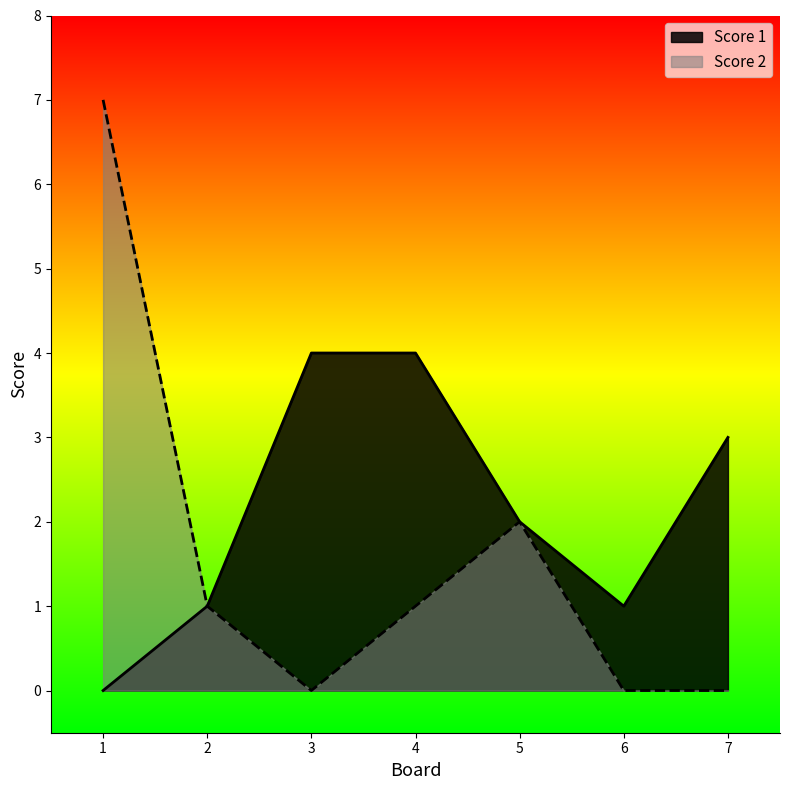

The Score 1 series shows 4 at 3. True or false?

True